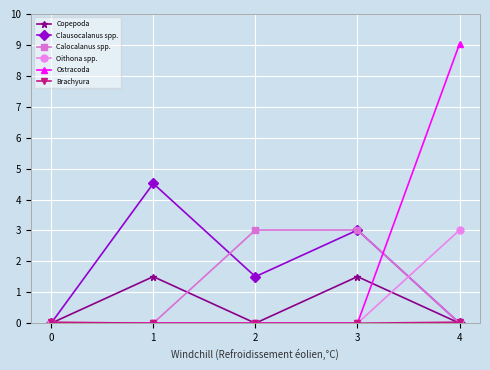

At which category does Clausocalanus spp. reach its first local valley?

2